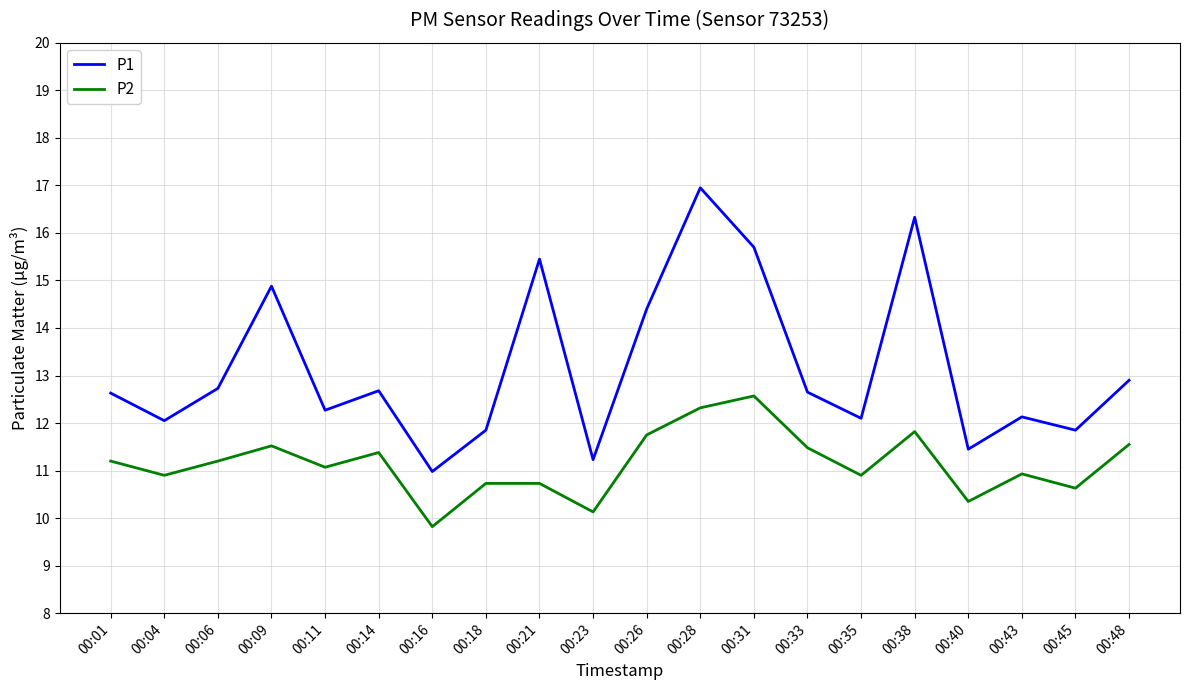

Does the chart display data point markers on the line(s)?

No